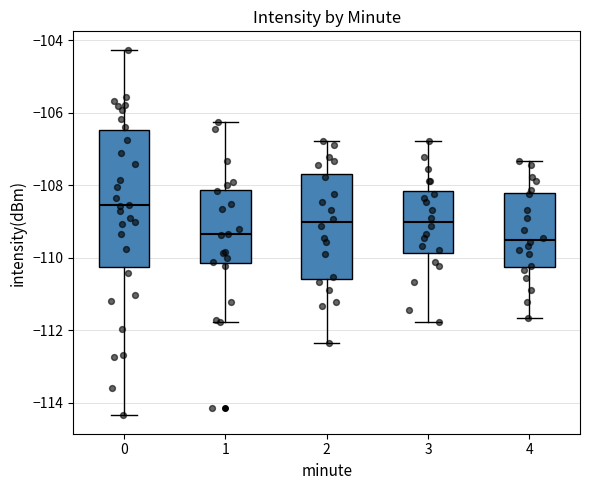

Where does the median line of the box at x = 1 sit on the y-axis? The values are not printed on the chart, so give them approximately, as read against the axis.

-109.4